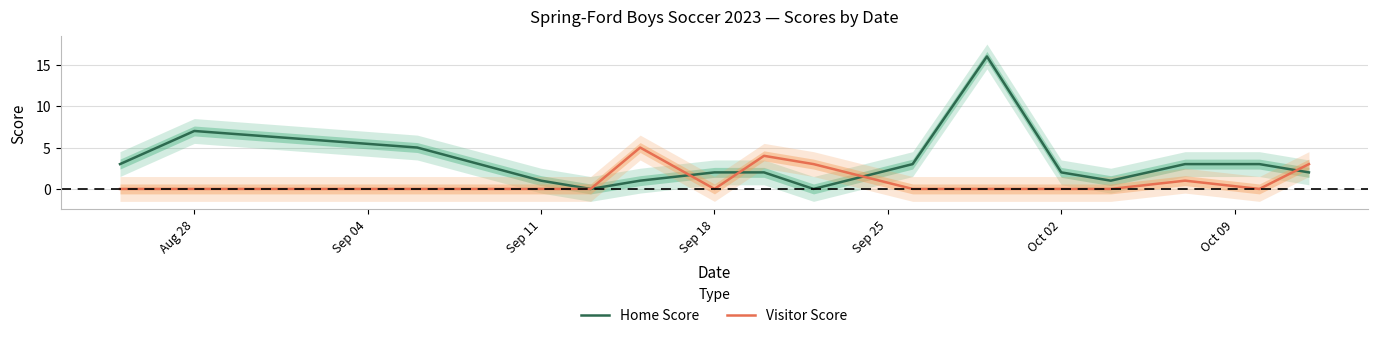

Is this an area chart (filled region under the line)?

No